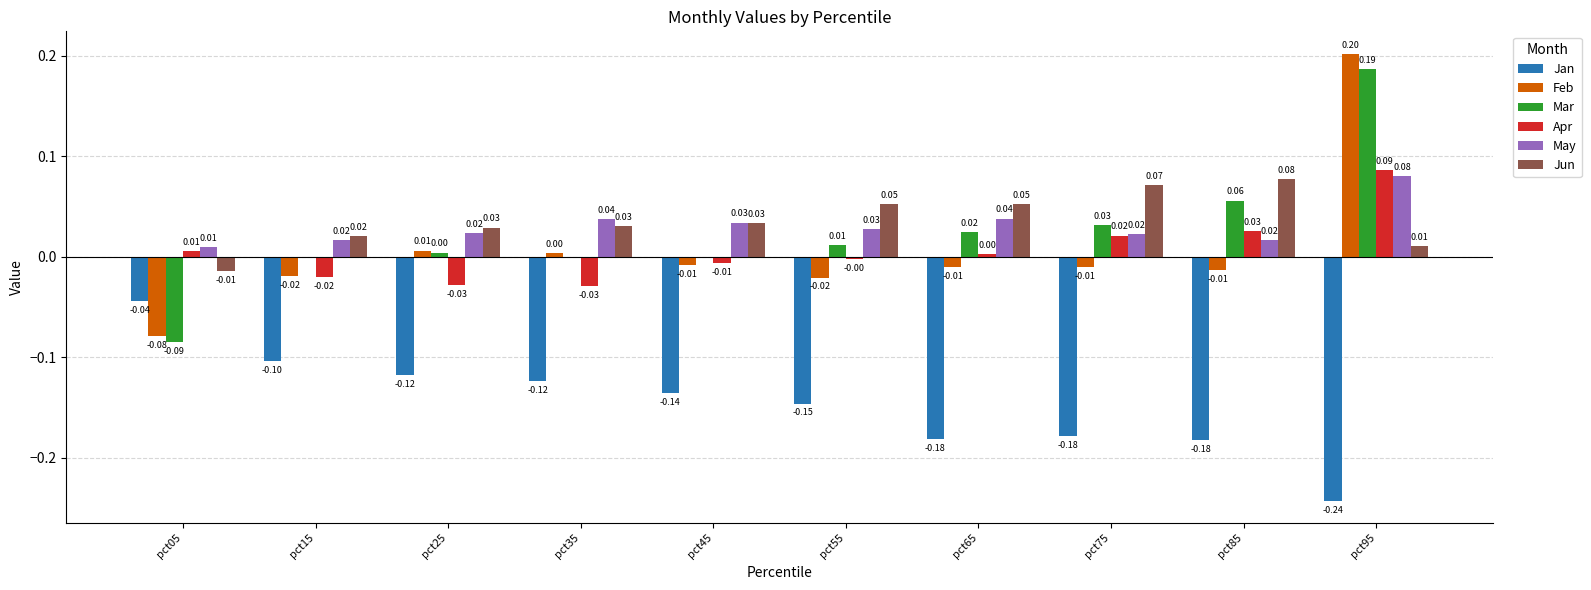

Between pct15 and pct75, which series saw the biggest shift?

Jan